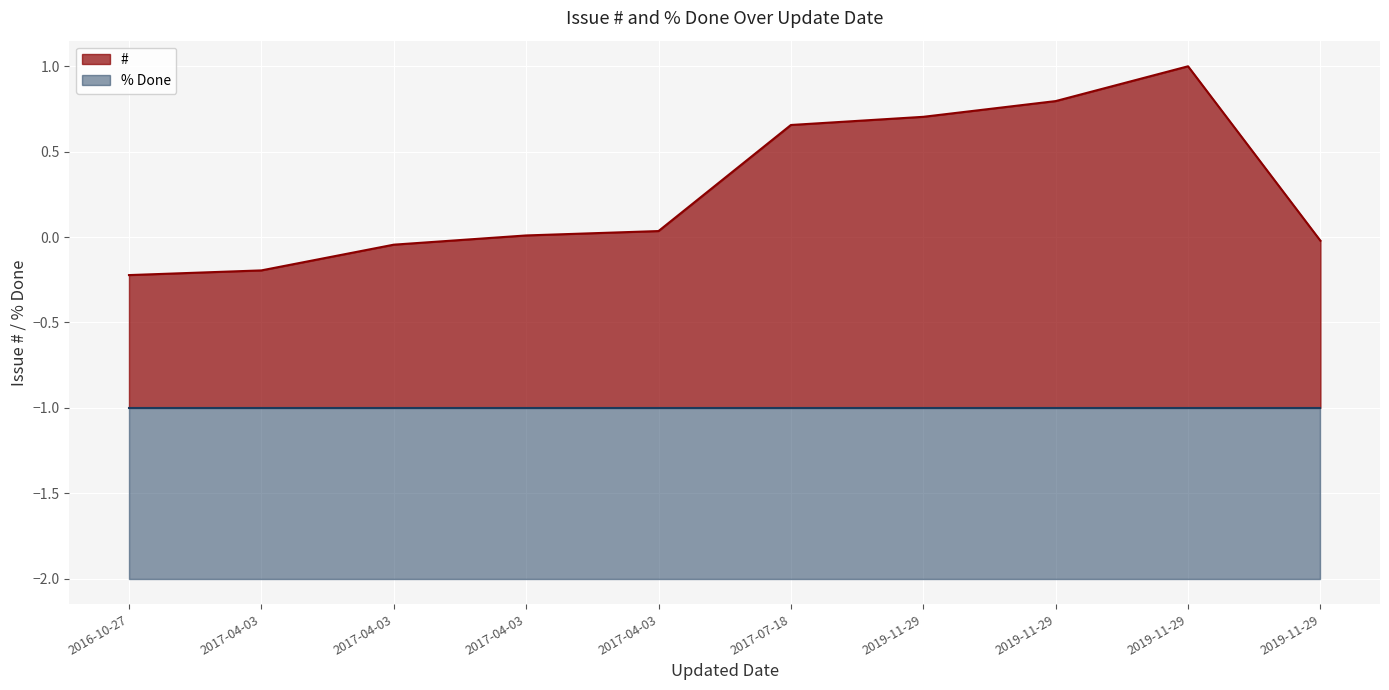

What are all the series names shown in the legend?

#, % Done